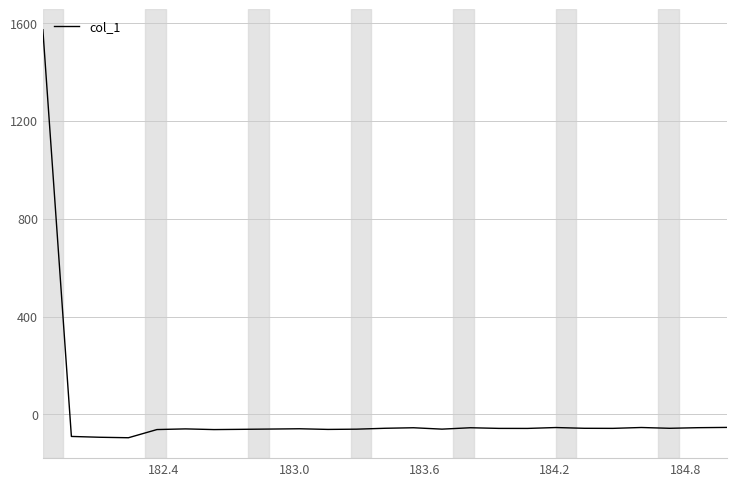

What is the maximum value shown in the chart?

1572.2